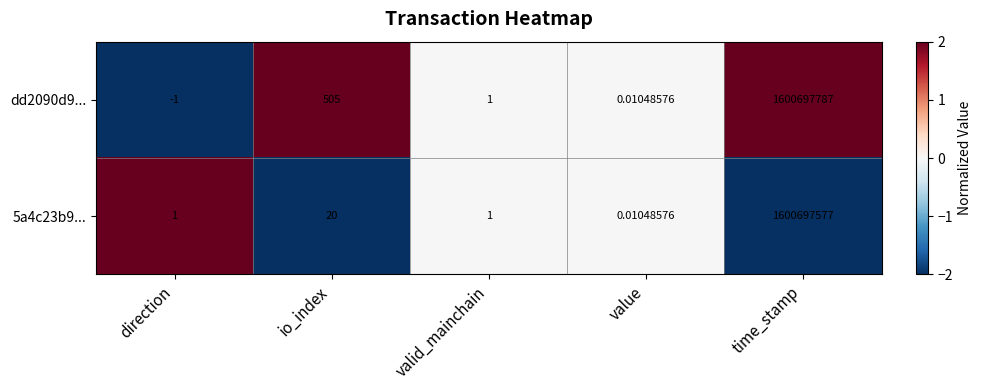

Which series has the widest spread of values?

dd2090d9...